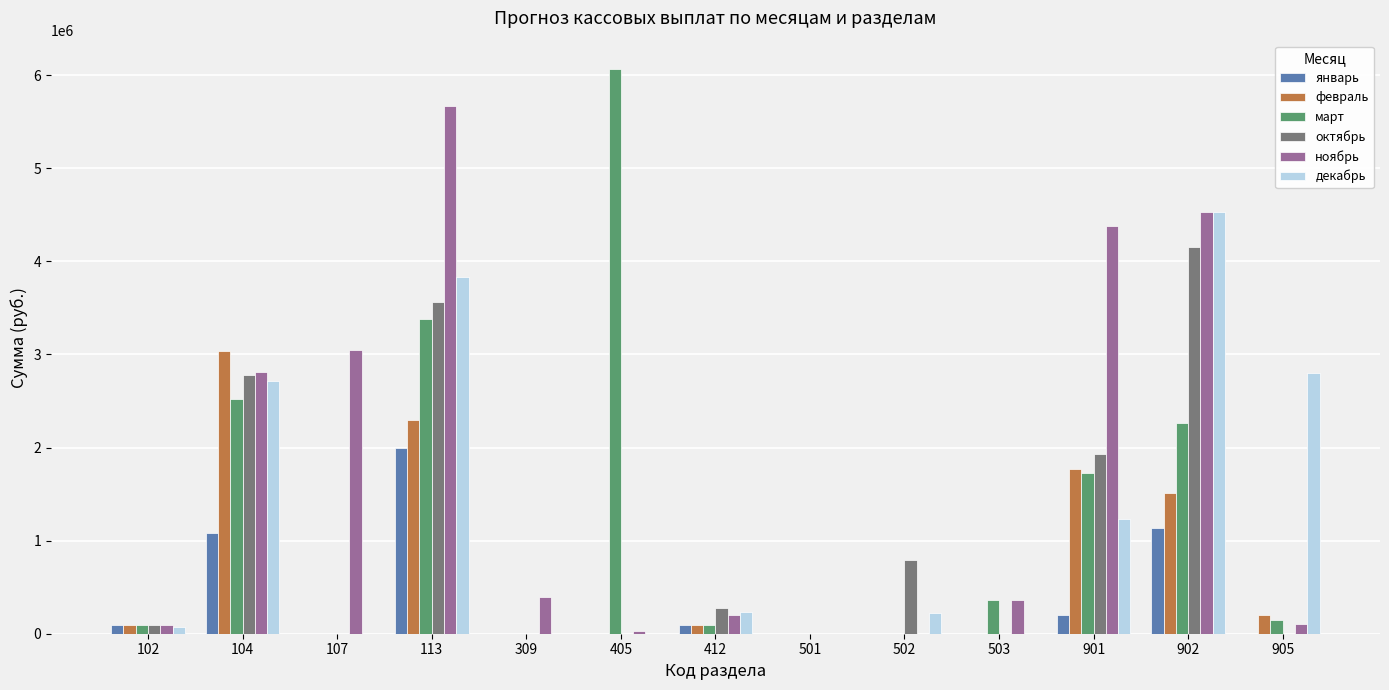

True or false: октябрь has a value of 788420 at 502.

True